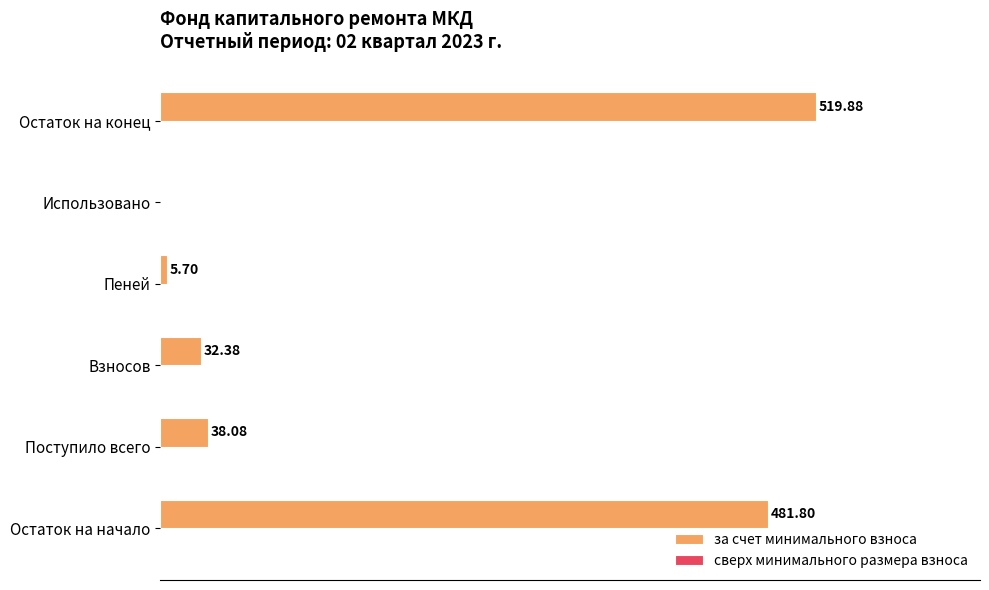

Where is the data nearest to the value 259?

Поступило всего